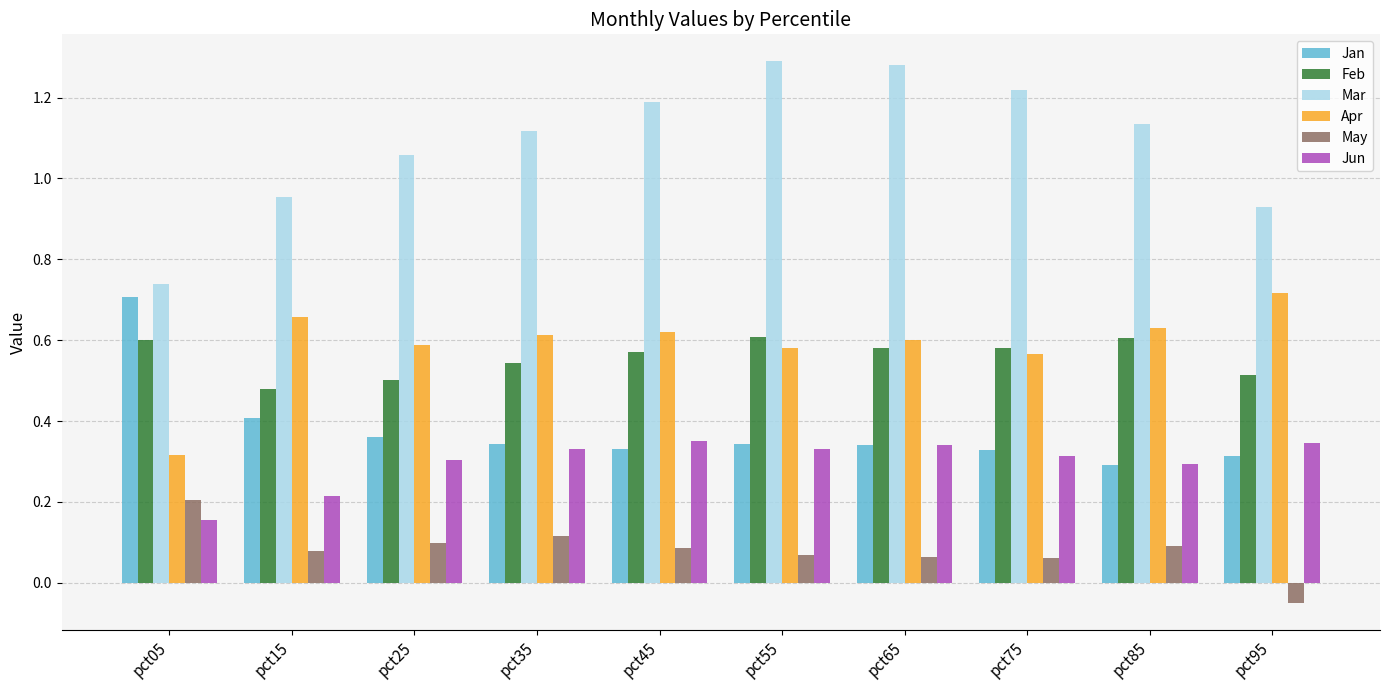

Rank the series at pct15 from highest to lowest value.

Mar, Apr, Feb, Jan, Jun, May